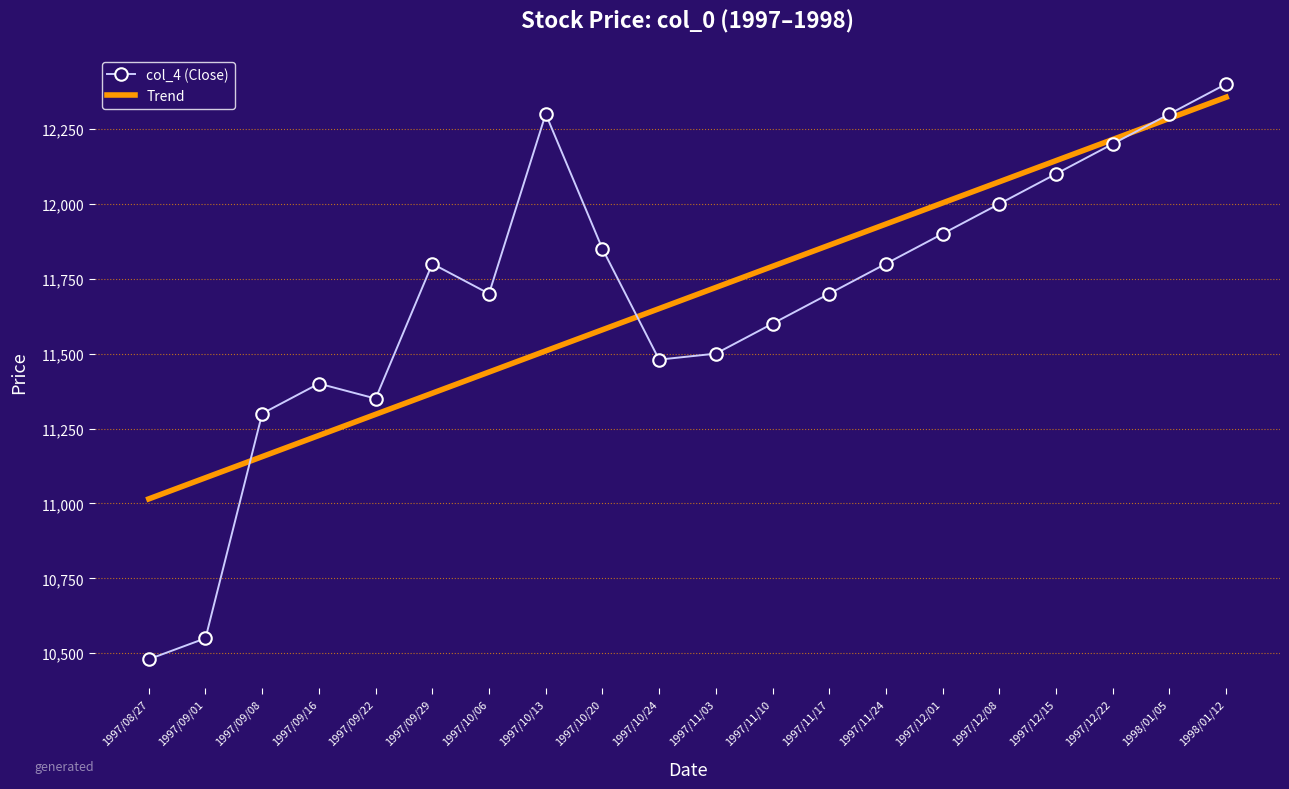

Is the value of col_4 (Close) at 1997/11/24 greater than the value of Trend at 1997/09/16?

Yes